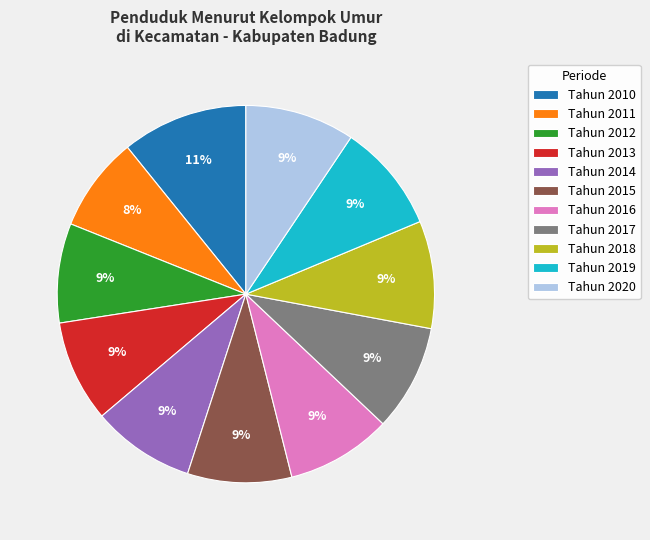

Does Tahun 2016 account for over 50% of the chart?

No